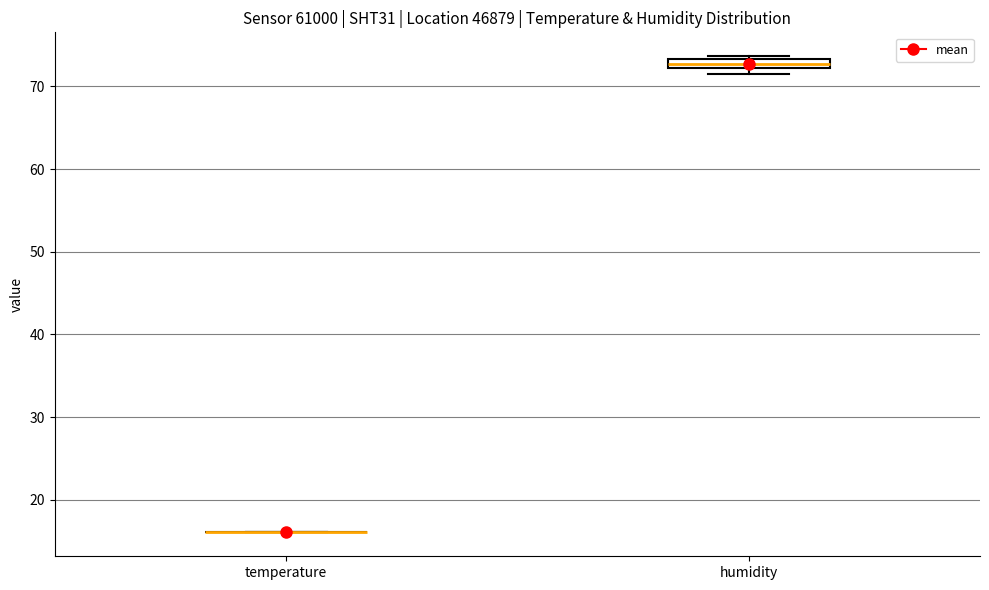

Which box is the tallest, from its lower edge to its upper edge?

humidity